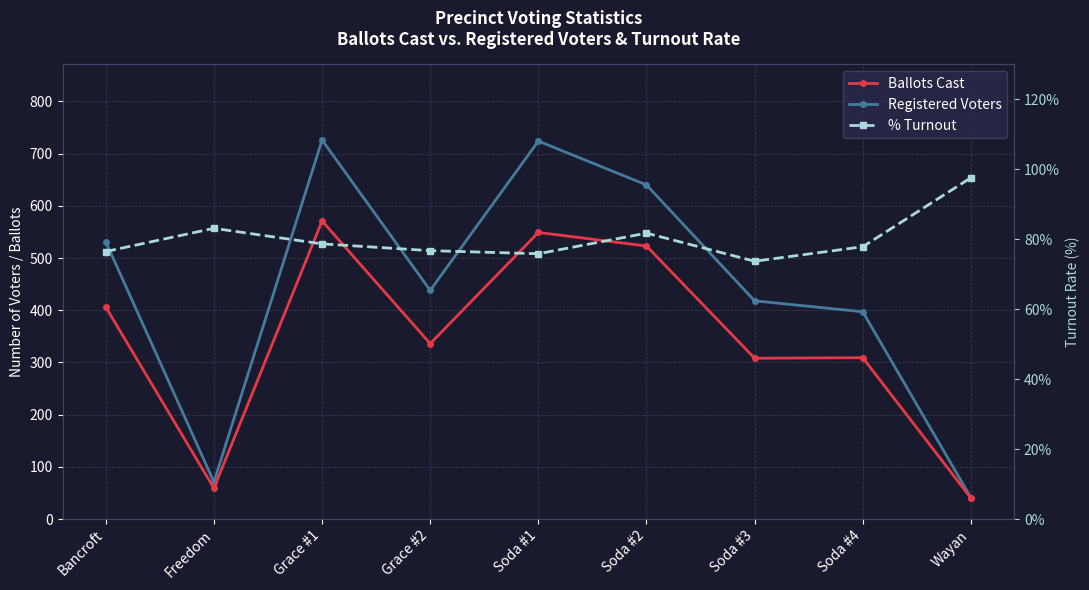

What are all the series names shown in the legend?

Registered Voters, Ballots Cast, % Turnout